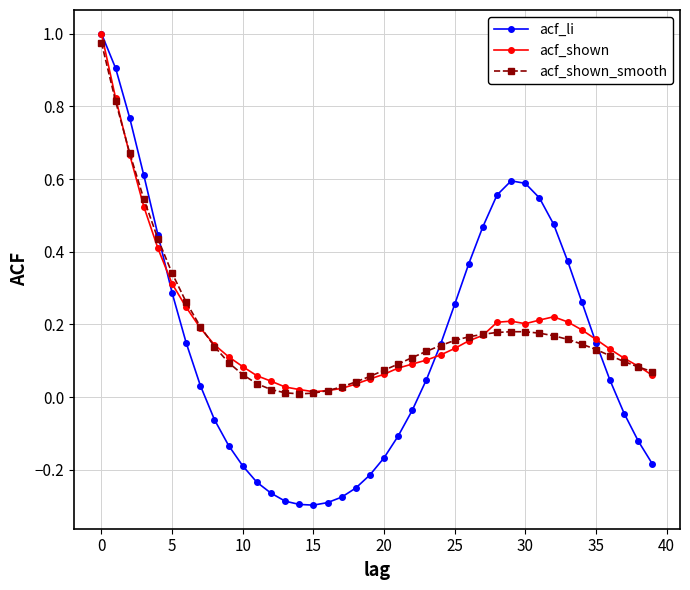

True or false: acf_li has more than 0 points higher than both neighbors.

True